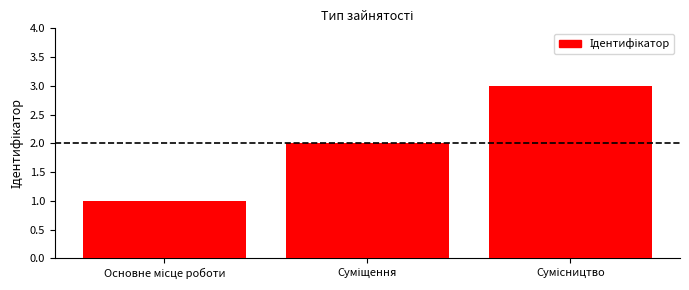

What is the greatest value displayed?

3